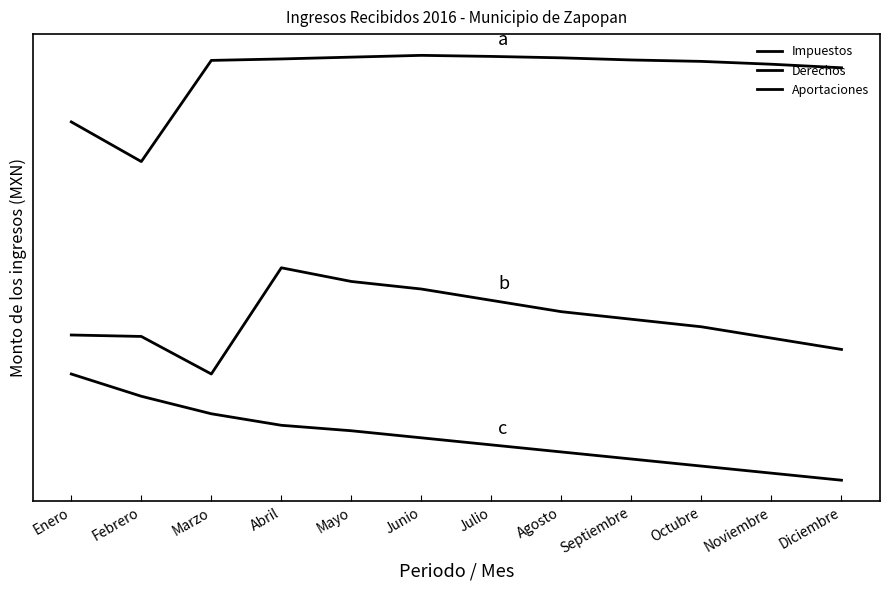

Does the chart display data point markers on the line(s)?

No